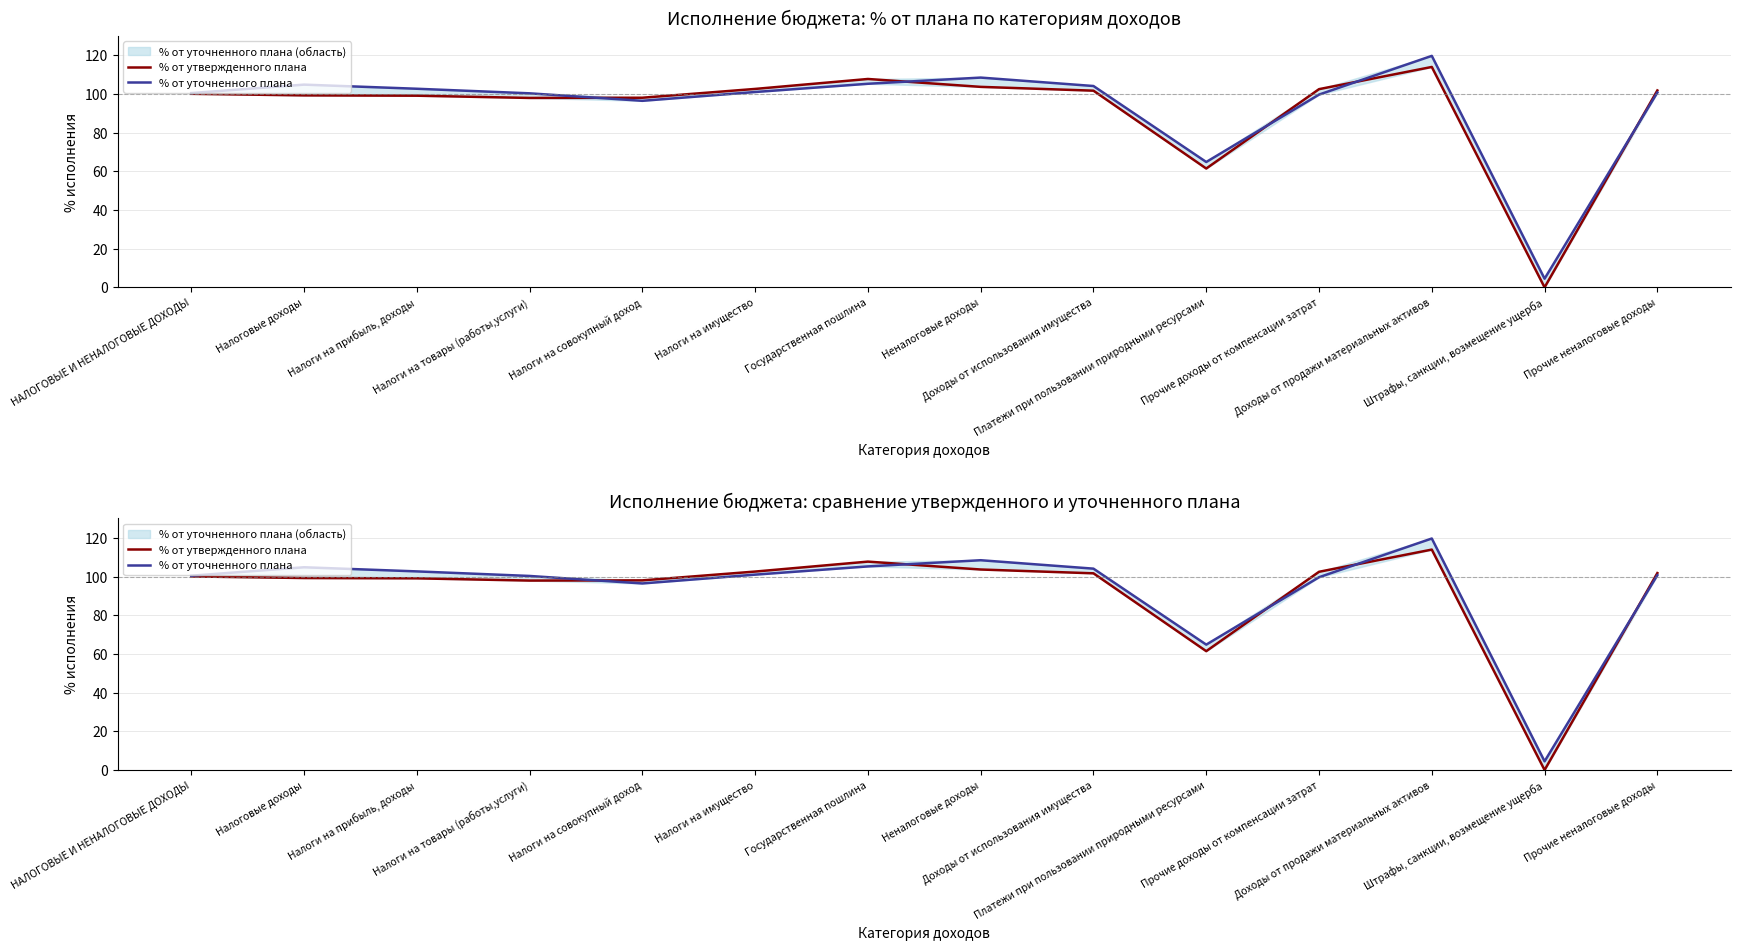

Is it true that % от утвержденного плана equals 169.5 at Доходы от продажи материальных активов?

False